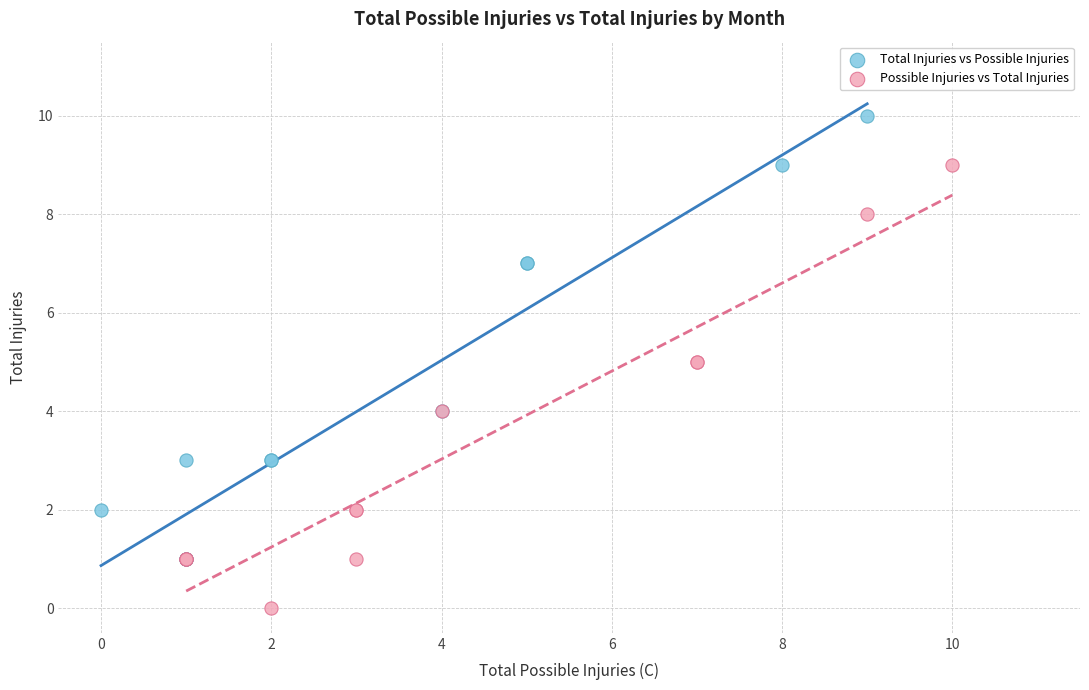

Which series reaches the minimum Y coordinate?

Possible Injuries vs Total Injuries